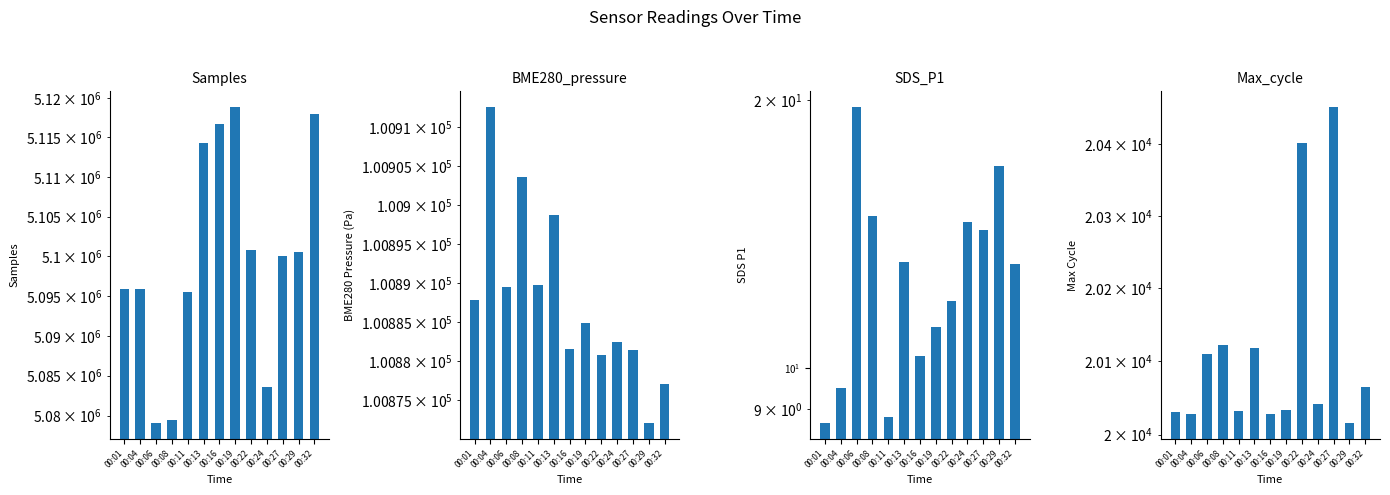

At which label does Samples reach its minimum?

00:06